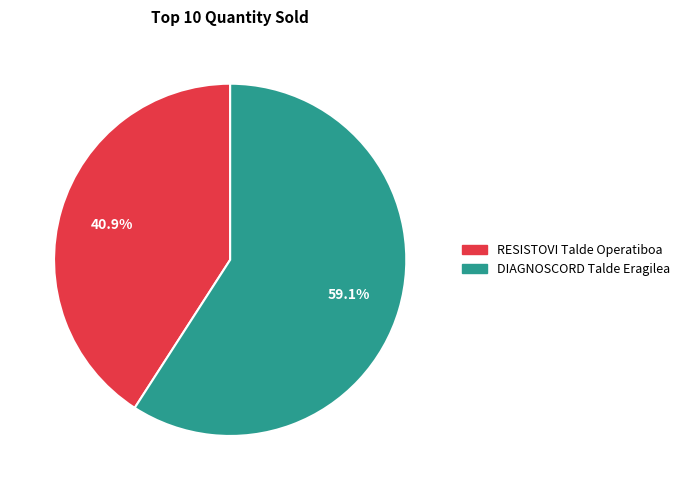

Does any single category account for the majority?

Yes